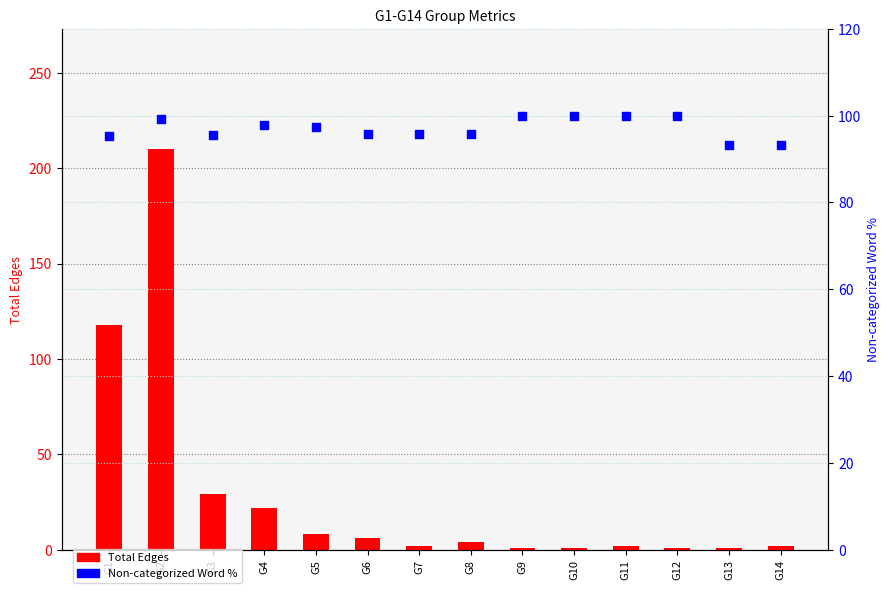

Which series has the largest total across all categories?

Non-categorized Word %